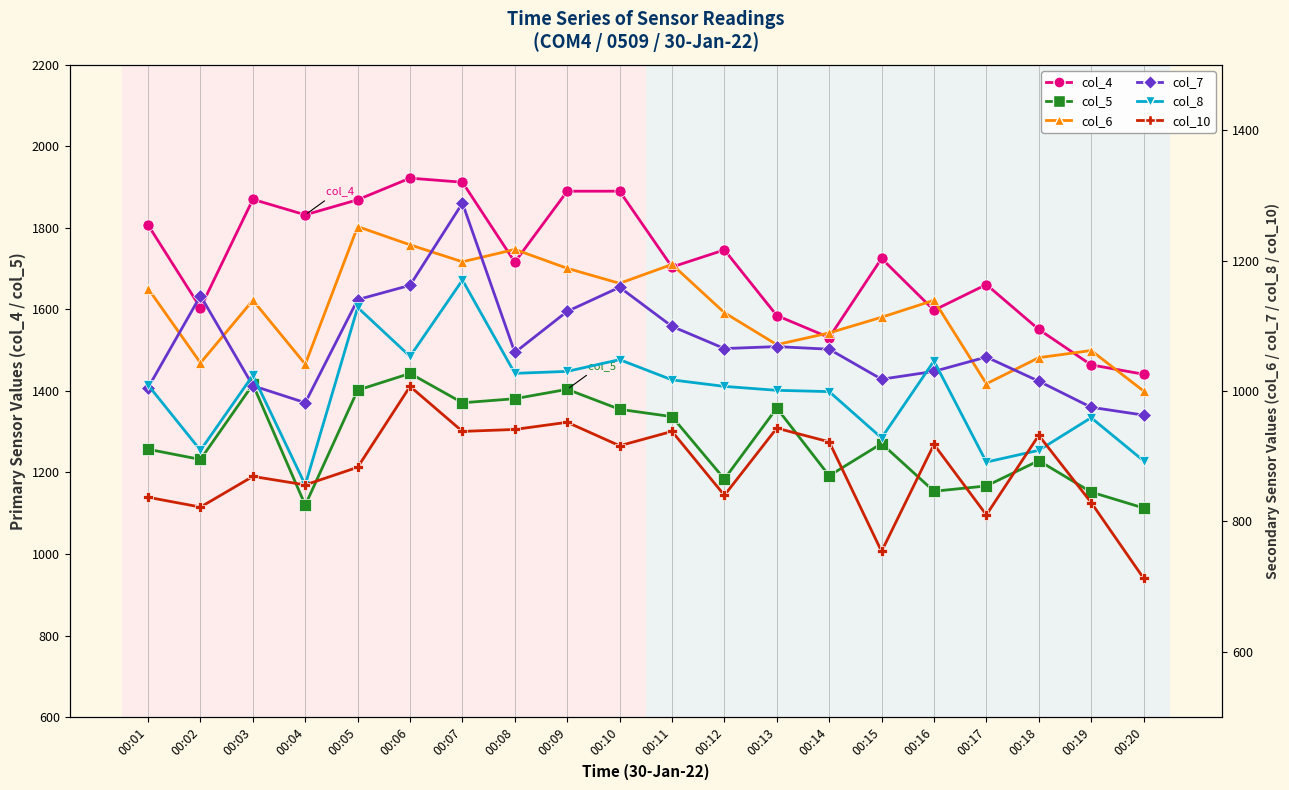

What is the difference between the maximum and minimum values in the col_5 series?

330